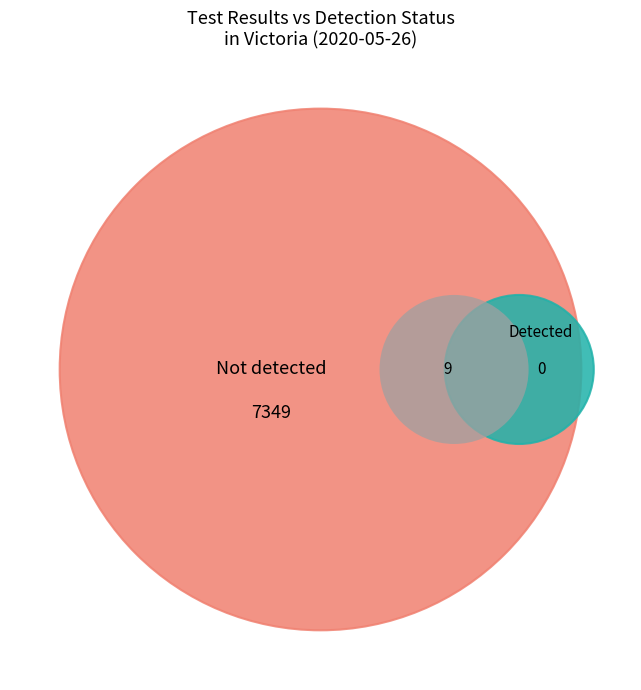

Approximately how many times larger is the value at Not detected compared to Detected?

816.6